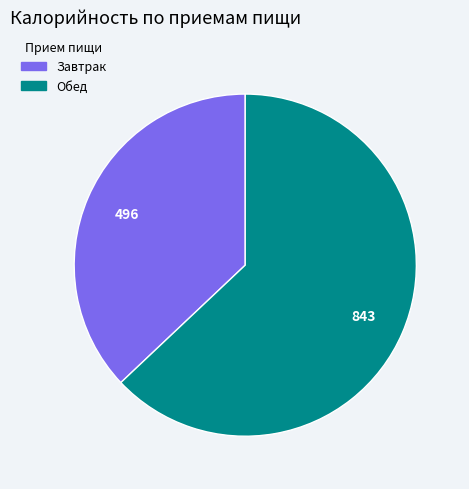

Combined, do Завтрак and Обед account for over 50%?

Yes